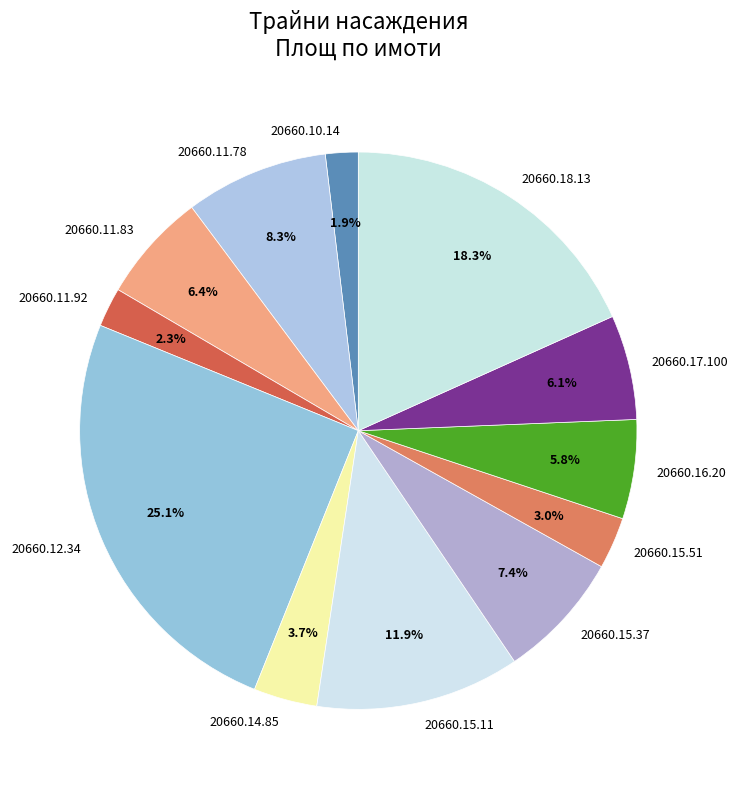

To the nearest percent, what portion does 20660.17.100 represent?

6%